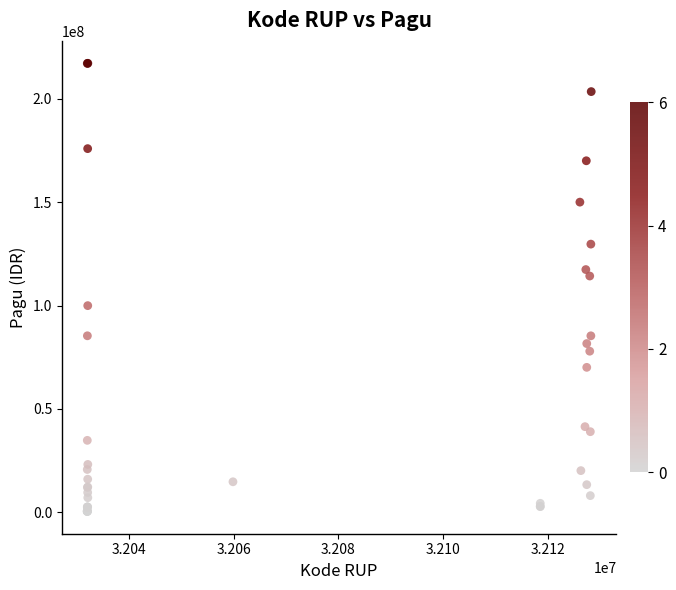

What Y value in the scatter plot is closest to 108830000?

114296000